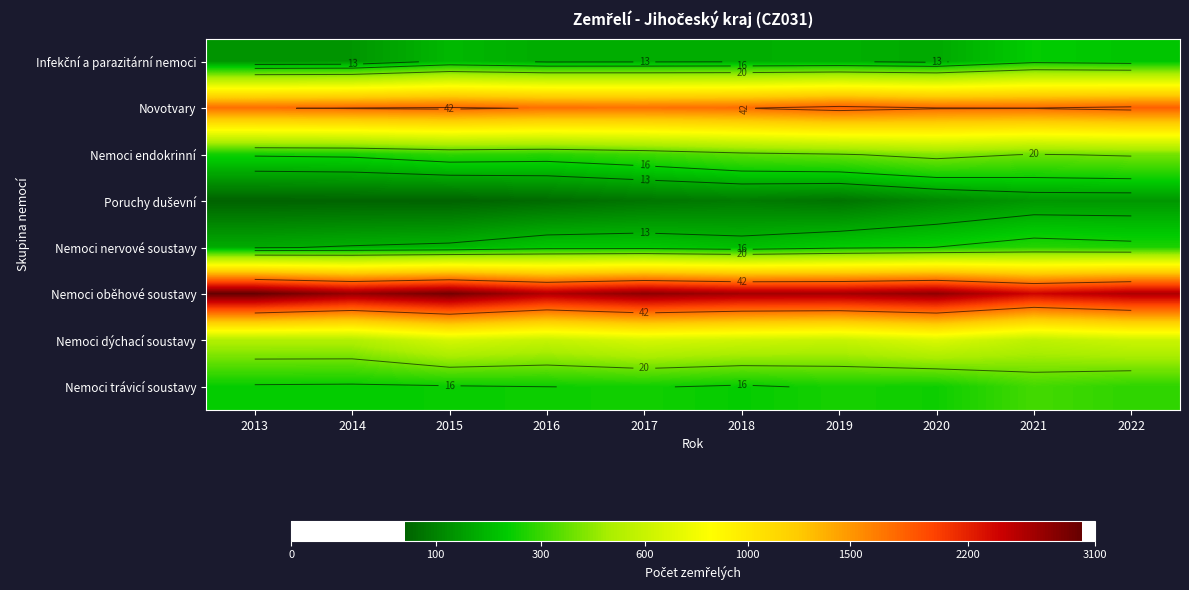

What is the difference between the highest and lowest values at 2018?

41.9